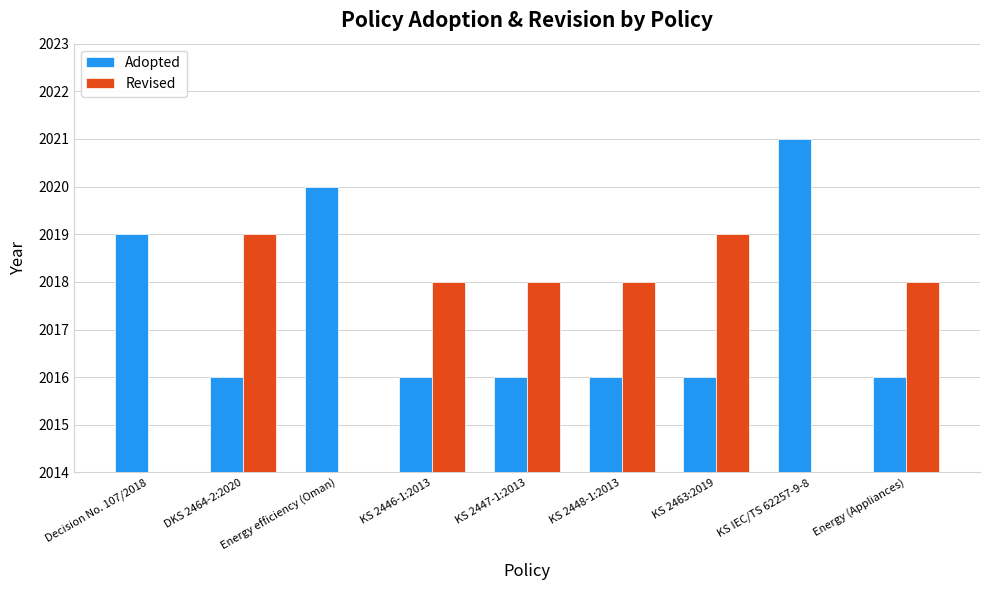

Which has a higher value, KS 2448-1:2013 or KS 2463:2019?

KS 2448-1:2013